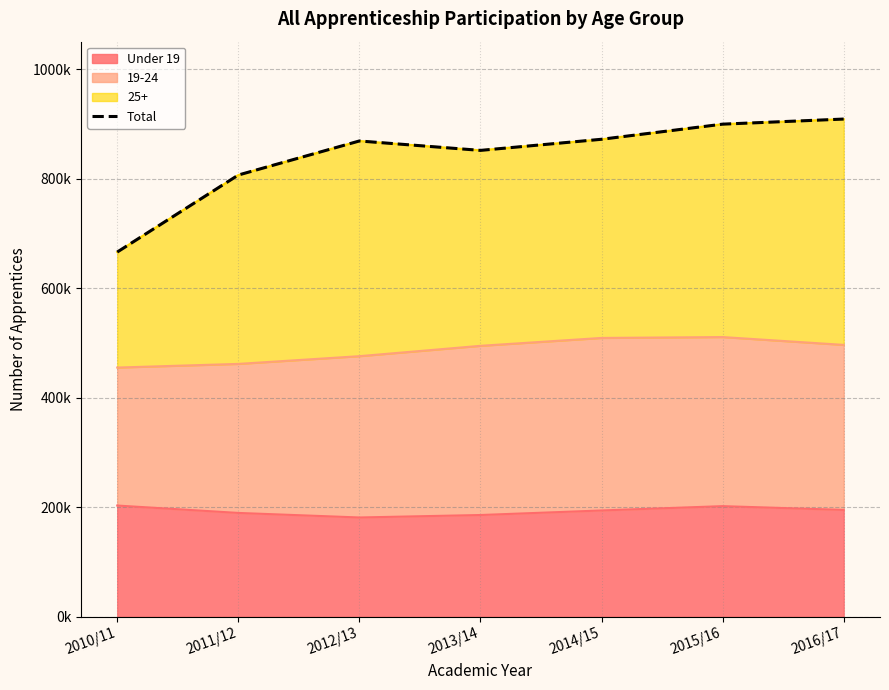

Approximately how many times larger is the value at 2014/15 compared to 2013/14?

1.0